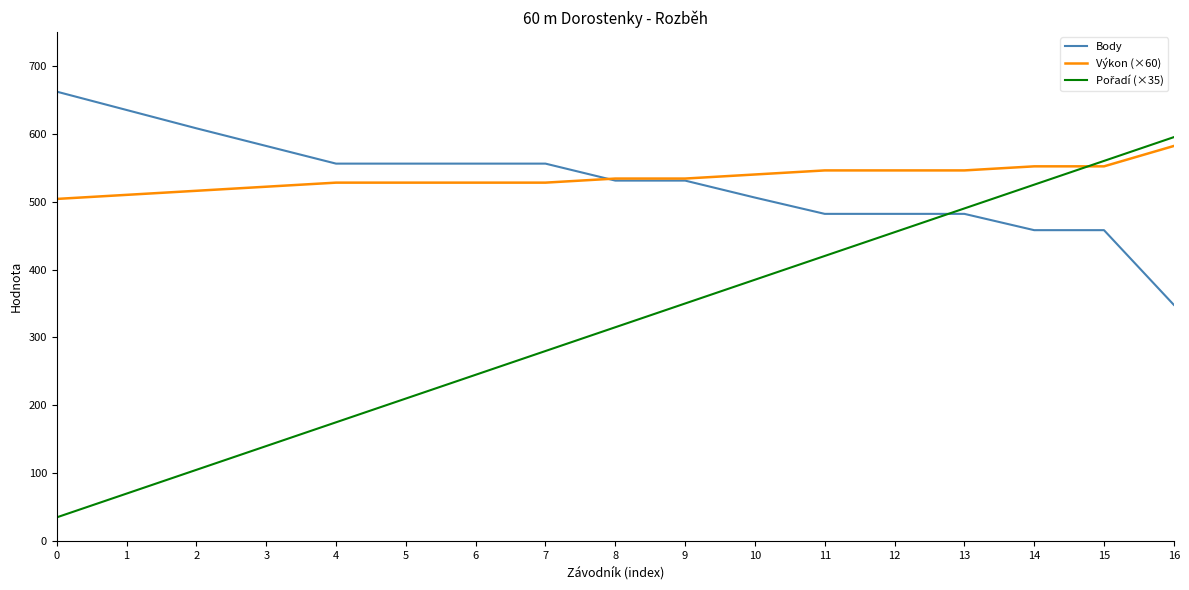

What value does the Body series have at 15?

458